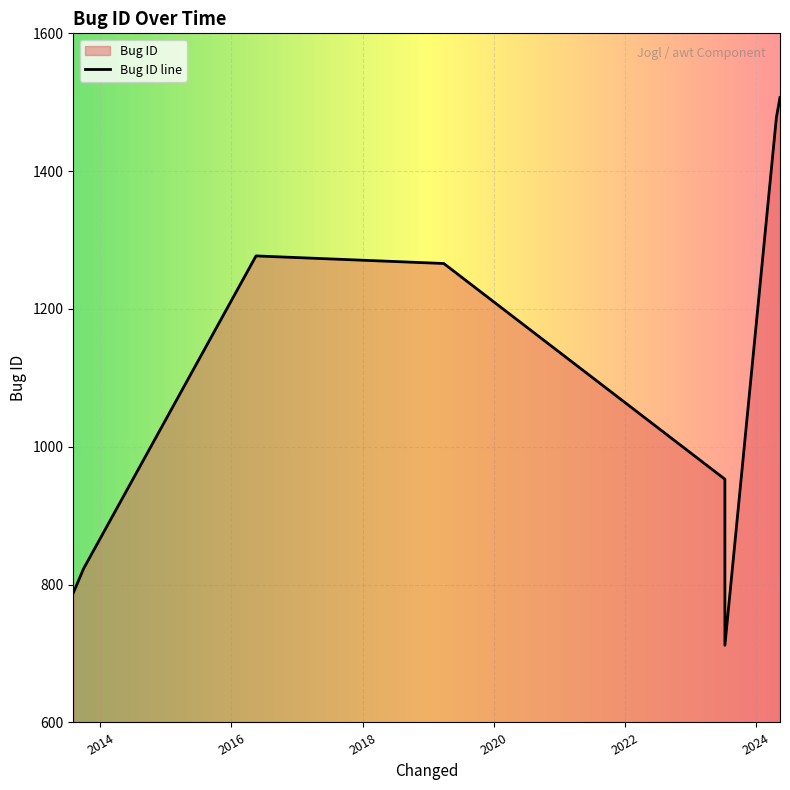

Which has a higher value, 2016-05-17 or 2024-04-24?

2024-04-24